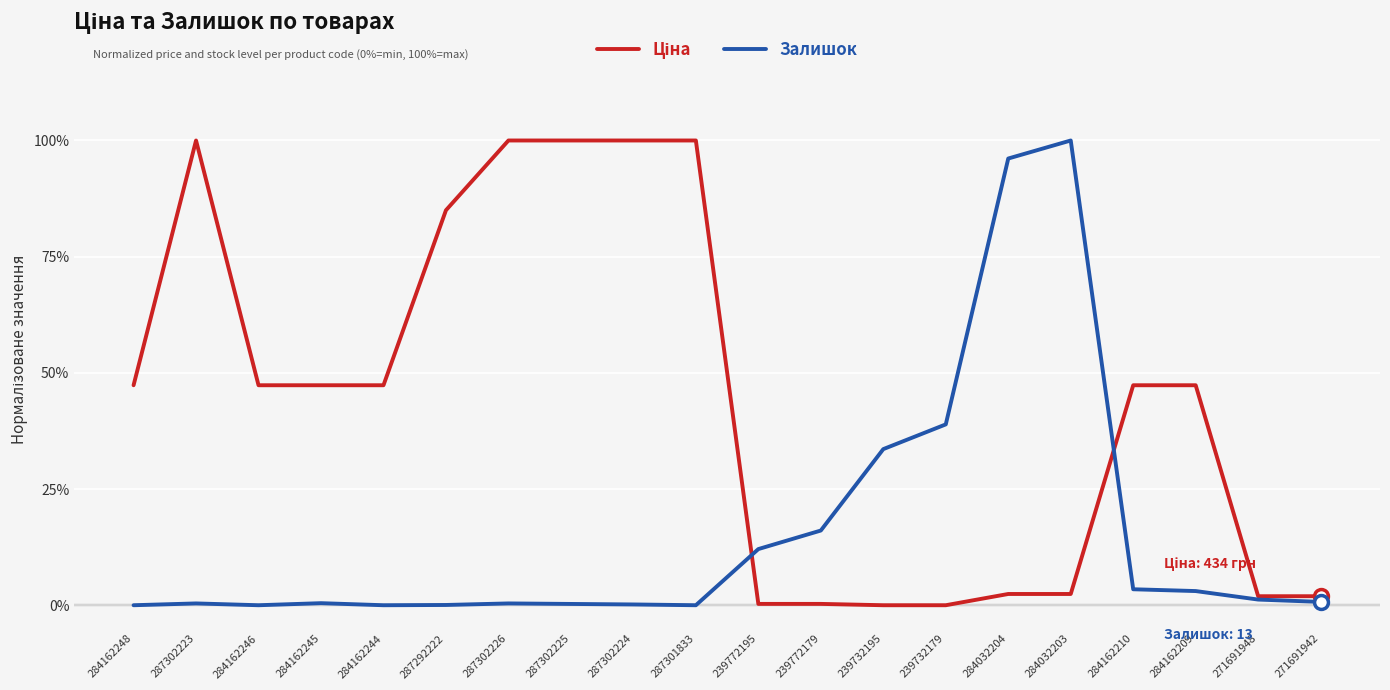

At how many categories does at least one series exceed 63?

8